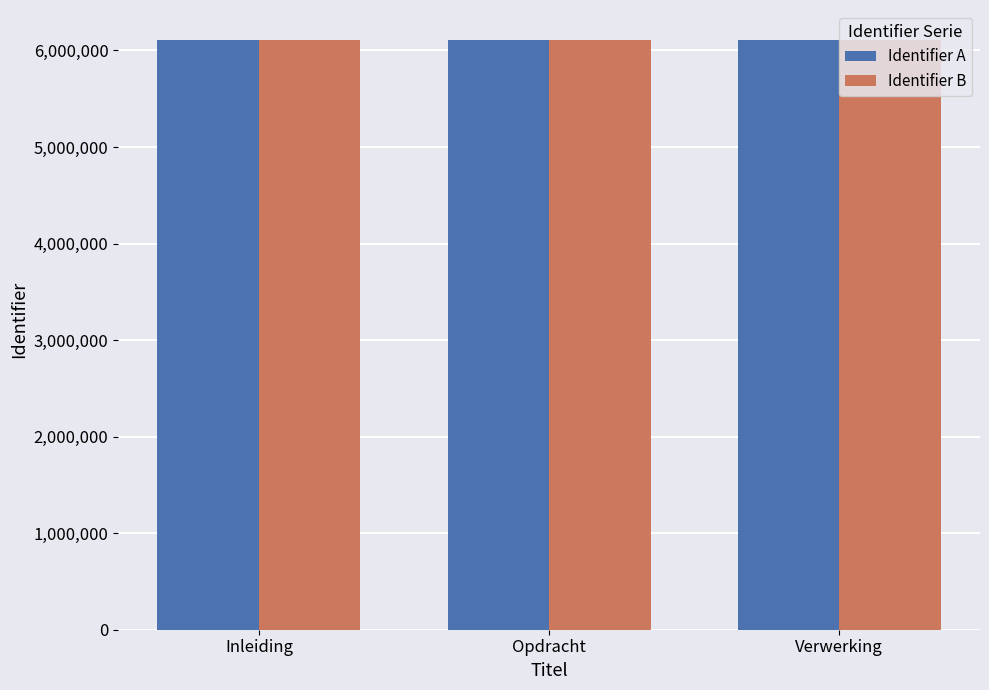

What is the total value across all series at Opdracht?

12226369